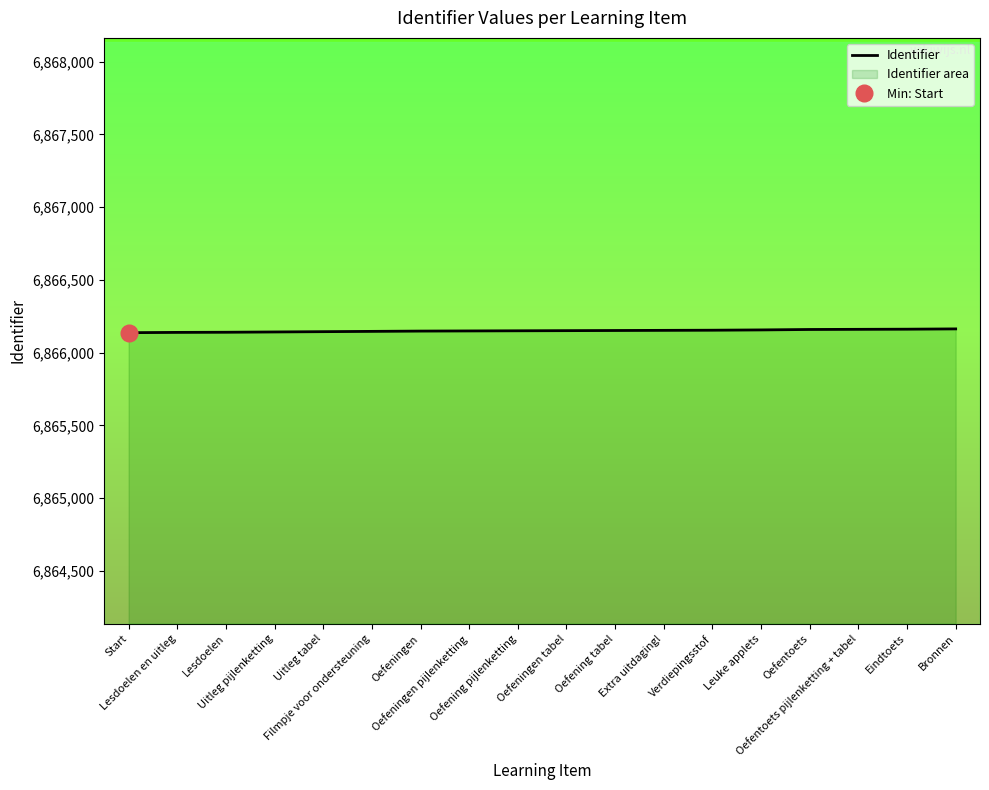

The value at Oefentoets is 11518294. True or false?

False